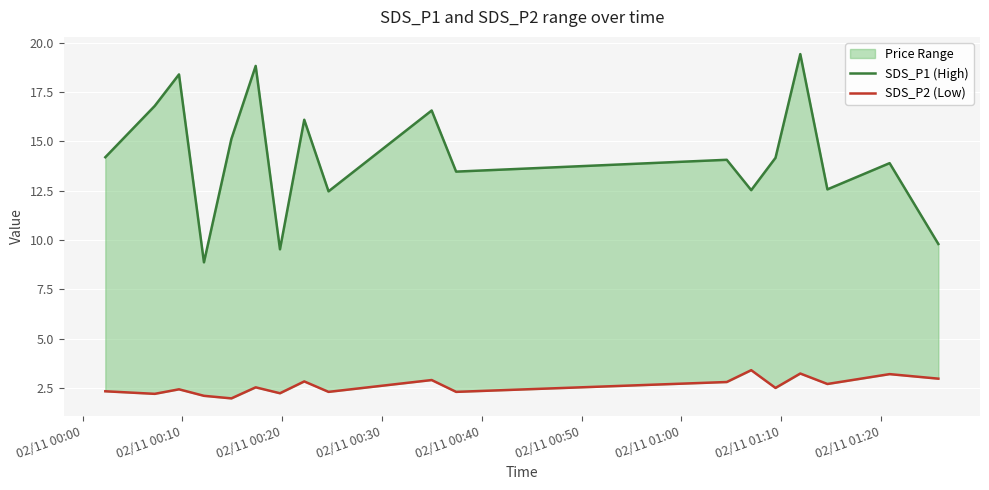

Rank the series by their average value, from highest to lowest.

SDS_P1 (High), SDS_P2 (Low)